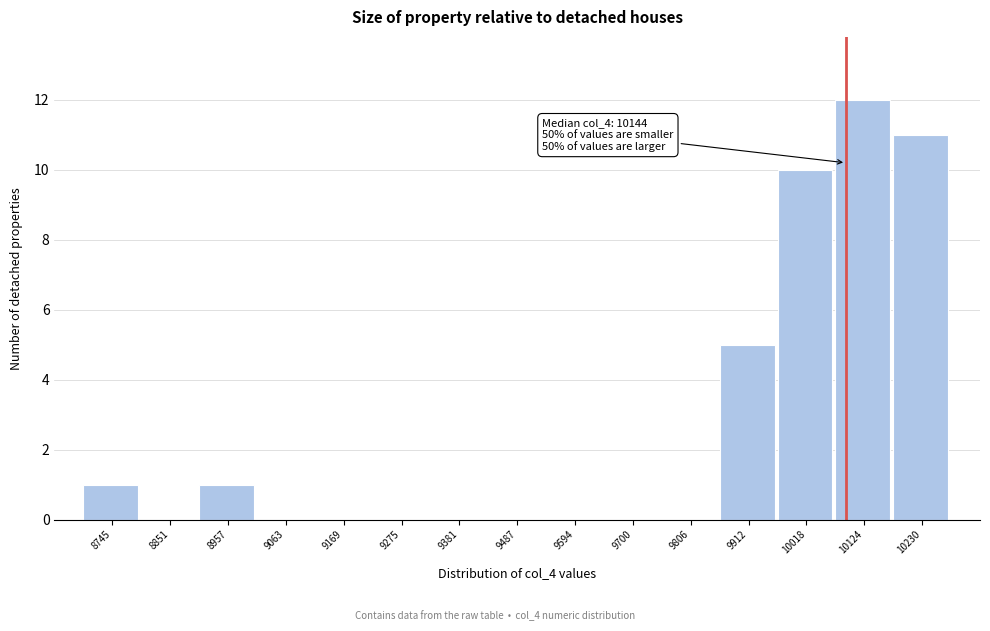

Reading right to left, extract all data points from this chart.

10230=11	10124=12	10018=10	9912=5	9806=0	9700=0	9594=0	9487=0	9381=0	9275=0	9169=0	9063=0	8957=1	8851=0	8745=1